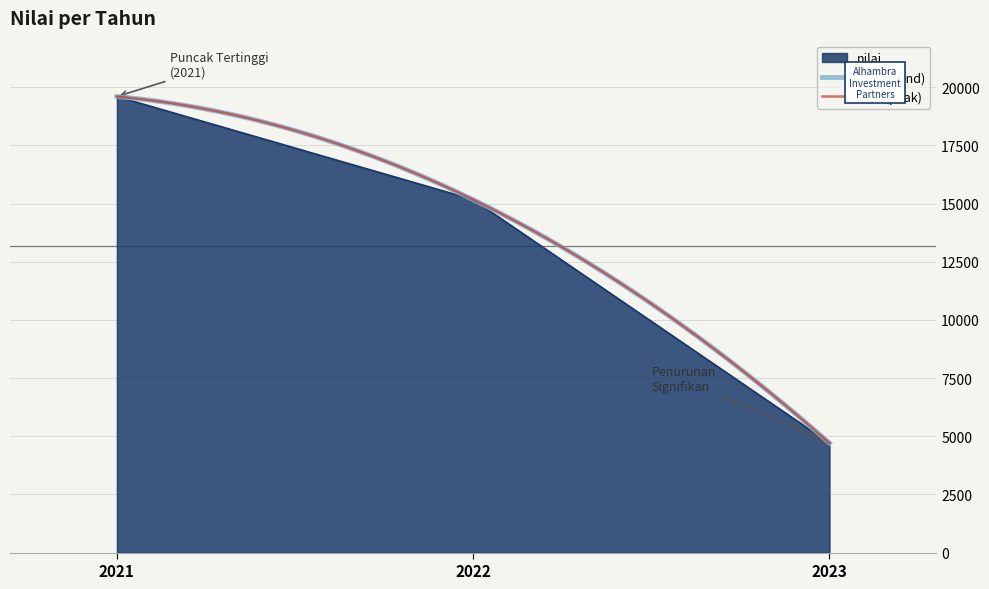

The chart shows a value of 15168.8 at 2022. True or false?

True